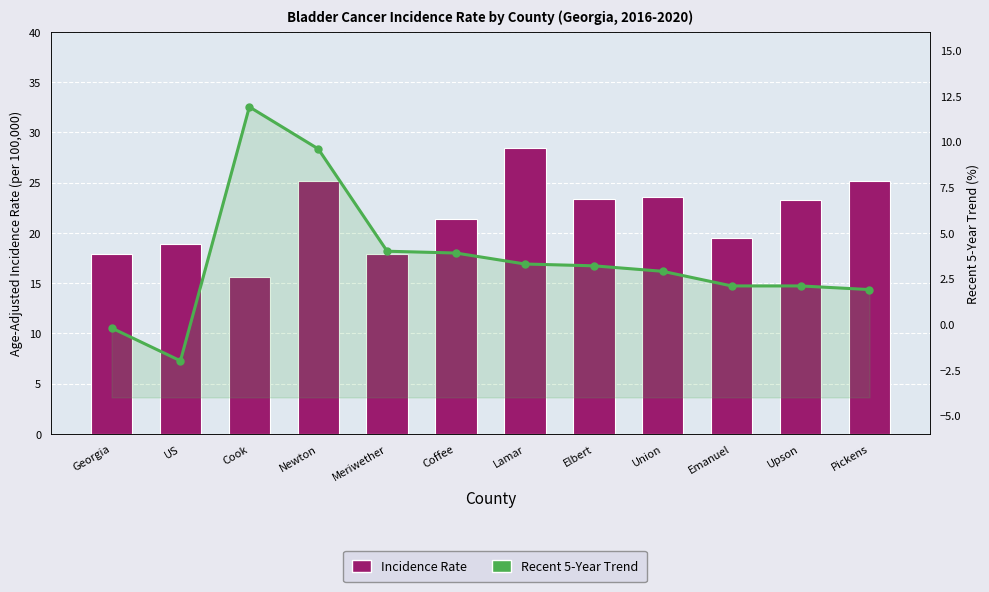

What is the sum of all Recent 5-Year Trend values?

42.7